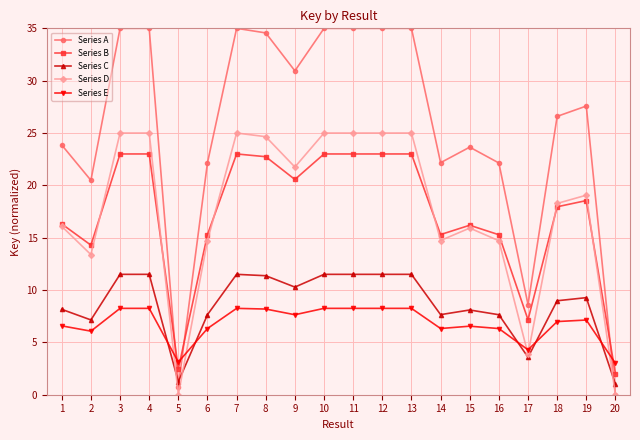

What is the lowest value of the Series B series?

2.0